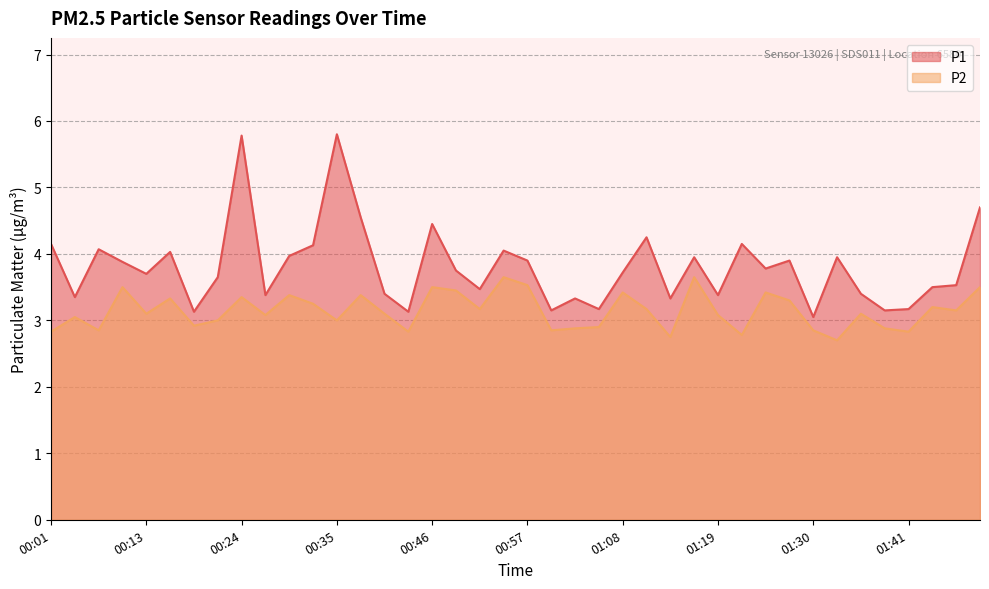

Reading left to right, transcribe all the data shown in this chart.

P1: 00:01=4.2	00:04=3.4	00:07=4.1	00:10=3.9	00:13=3.7	00:15=4.0	00:18=3.1	00:21=3.6	00:24=5.8	00:26=3.4	00:29=4.0	00:32=4.1	00:35=5.8	00:37=4.5	00:40=3.4	00:43=3.1	00:46=4.5	00:49=3.8	00:51=3.5	00:54=4.0	00:57=3.9	01:00=3.1	01:02=3.3	01:05=3.2	01:08=3.7	01:11=4.2	01:14=3.3	01:16=4.0	01:19=3.4	01:22=4.2	01:25=3.8	01:27=3.9	01:30=3.0	01:33=4.0	01:36=3.4	01:39=3.1	01:41=3.2	01:44=3.5	01:47=3.5	01:50=4.7
P2: 00:01=2.8	00:04=3.0	00:07=2.9	00:10=3.5	00:13=3.1	00:15=3.3	00:18=2.9	00:21=3.0	00:24=3.4	00:26=3.1	00:29=3.4	00:32=3.2	00:35=3.0	00:37=3.4	00:40=3.1	00:43=2.8	00:46=3.5	00:49=3.5	00:51=3.2	00:54=3.6	00:57=3.5	01:00=2.9	01:02=2.9	01:05=2.9	01:08=3.4	01:11=3.2	01:14=2.8	01:16=3.6	01:19=3.1	01:22=2.8	01:25=3.4	01:27=3.3	01:30=2.9	01:33=2.7	01:36=3.1	01:39=2.9	01:41=2.8	01:44=3.2	01:47=3.1	01:50=3.5